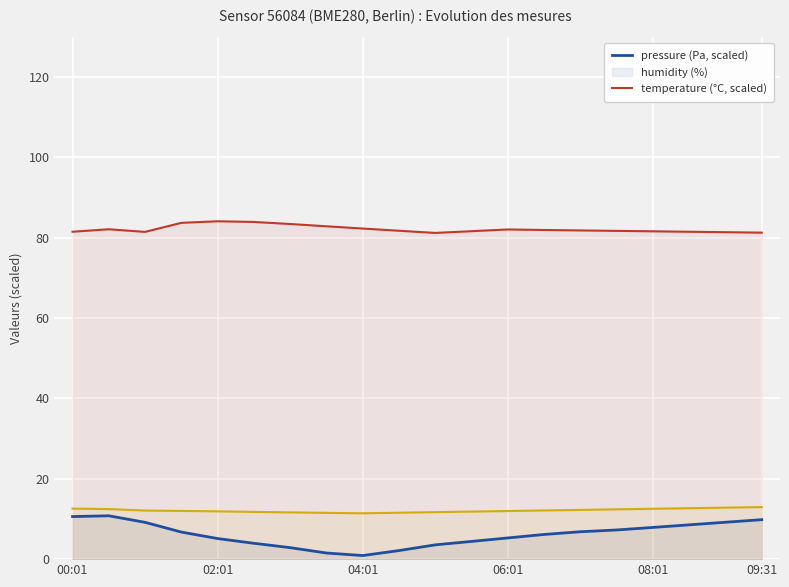

True or false: temperature and humidity cross at least once.

False